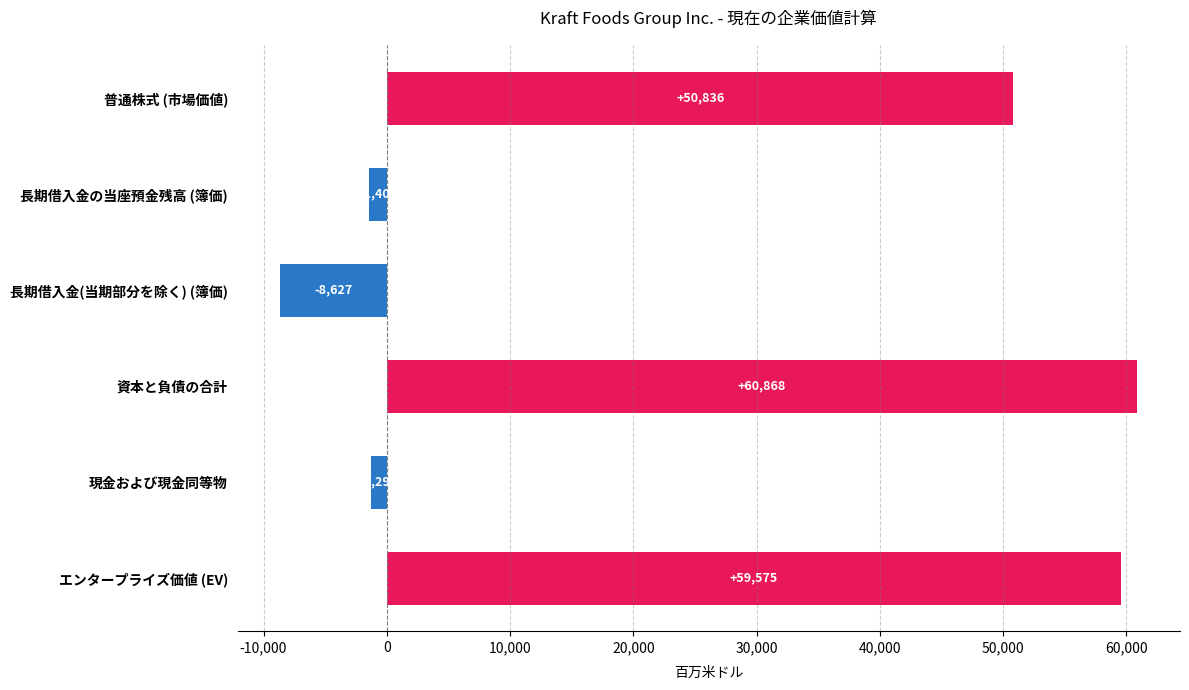

What is the difference between the second highest and minimum values?

68202